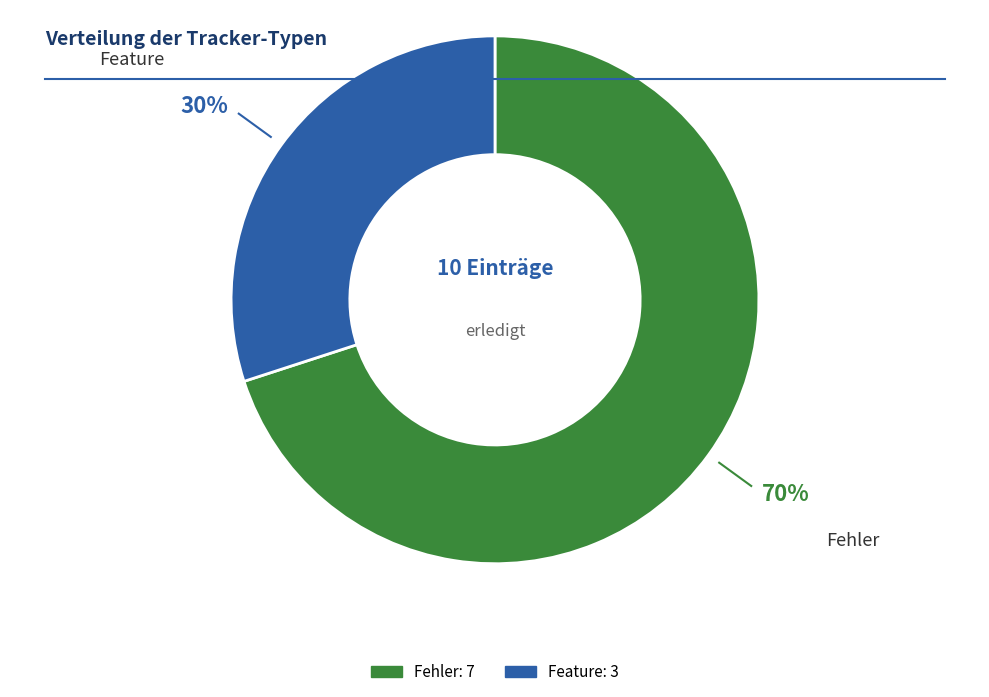

To the nearest percent, what is the average slice percentage?

50%